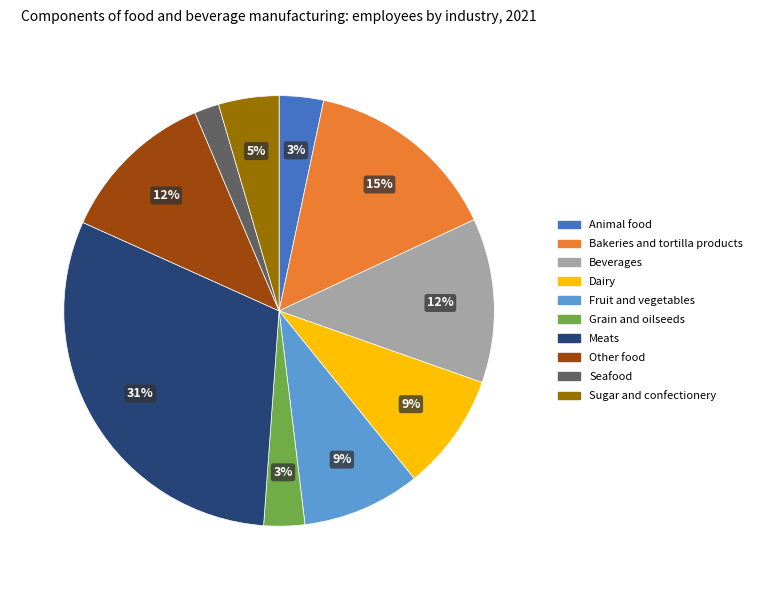

How many segments does this pie chart have?

10